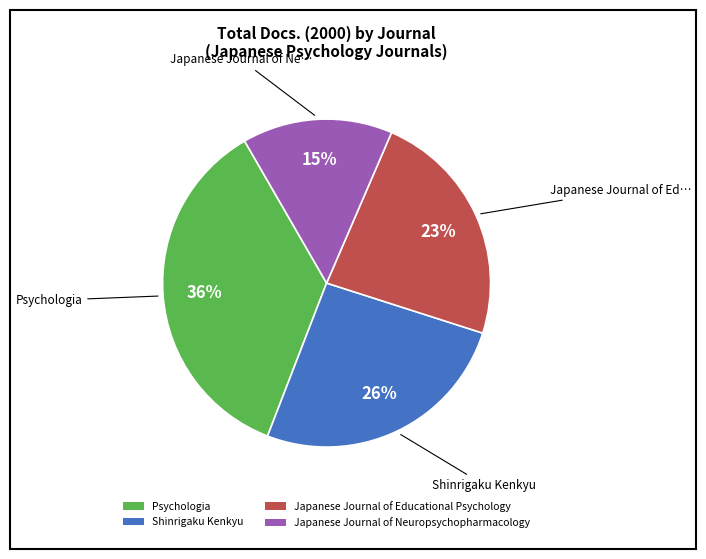

Is the sum of Japanese Journal of Neuropsychopharmacology and Japanese Journal of Educational Psychology greater than half?

No